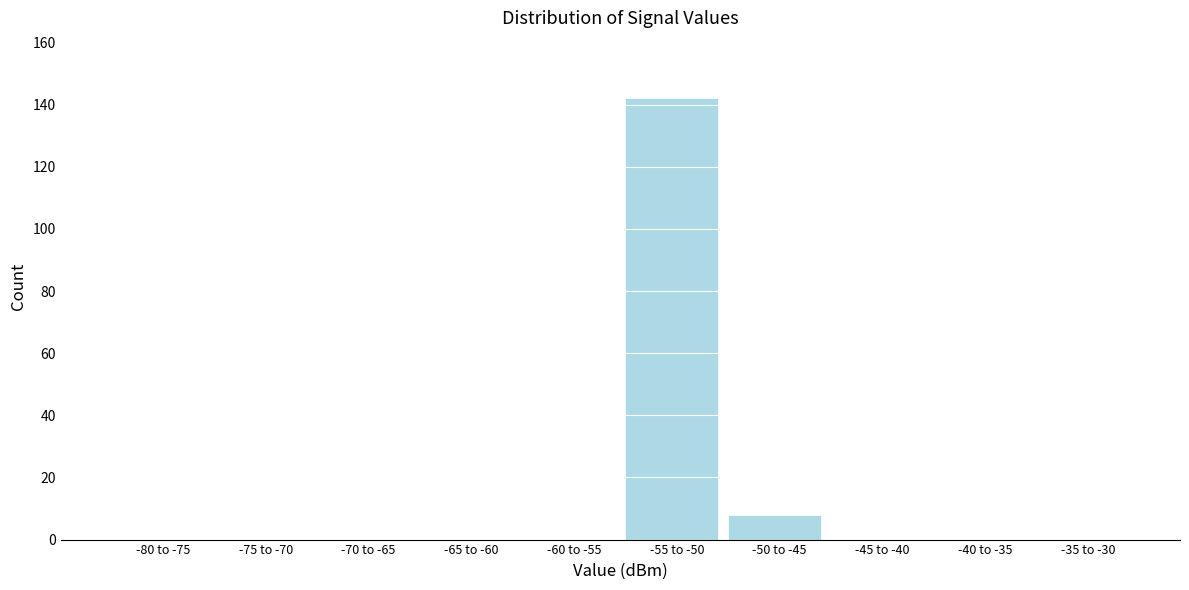

Reading left to right, transcribe all the data shown in this chart.

-80 to -75=0	-75 to -70=0	-70 to -65=0	-65 to -60=0	-60 to -55=0	-55 to -50=142	-50 to -45=8	-45 to -40=0	-40 to -35=0	-35 to -30=0